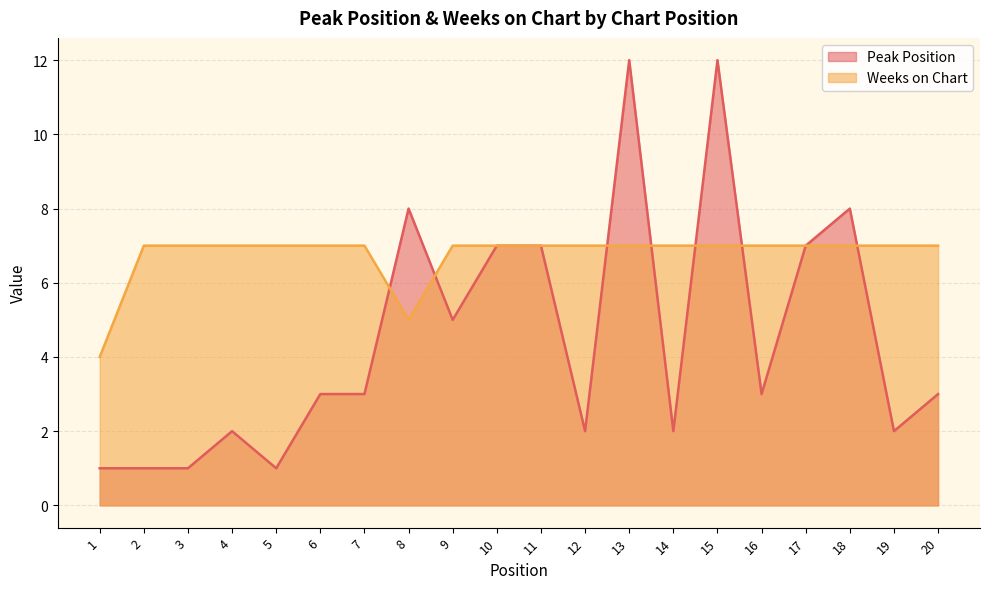

What is the sum of the Peak Position values at 5 and 2?

2